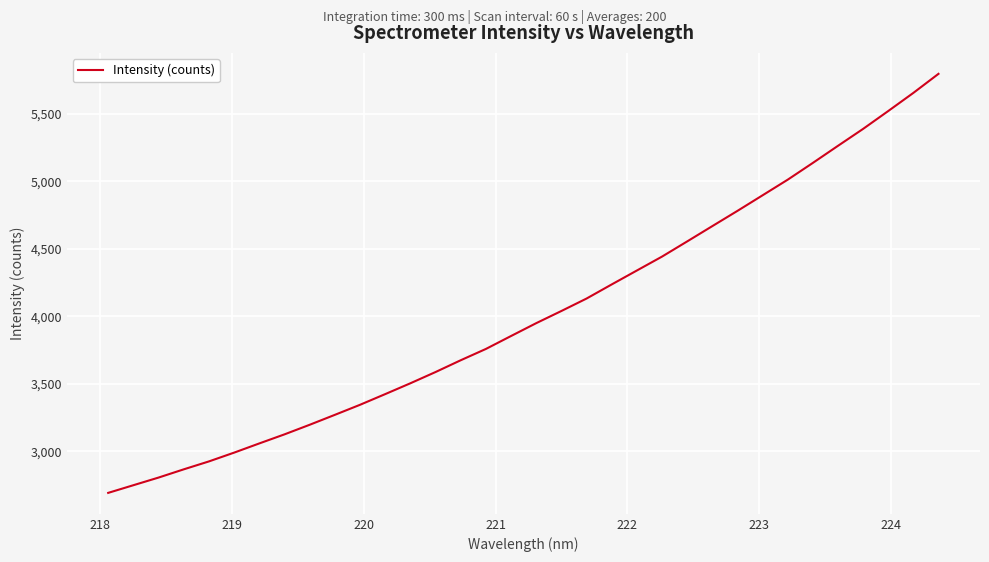

What is the greatest value displayed?

5794.6